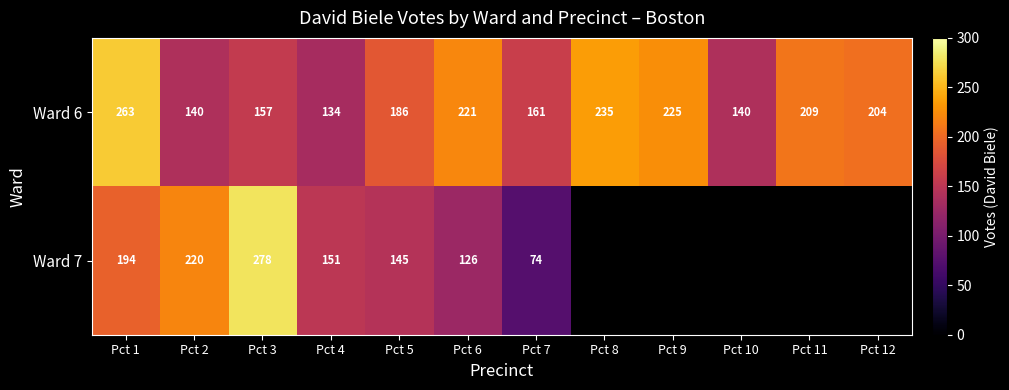

Is it true that Ward 7 equals 194 at Pct 1?

True